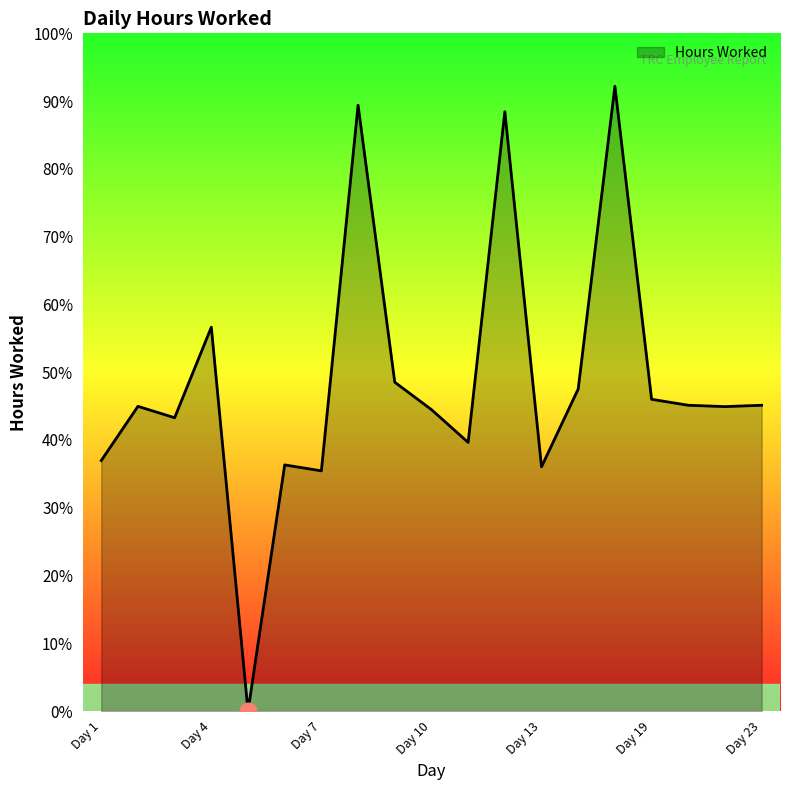

Does the chart have visible grid lines?

No